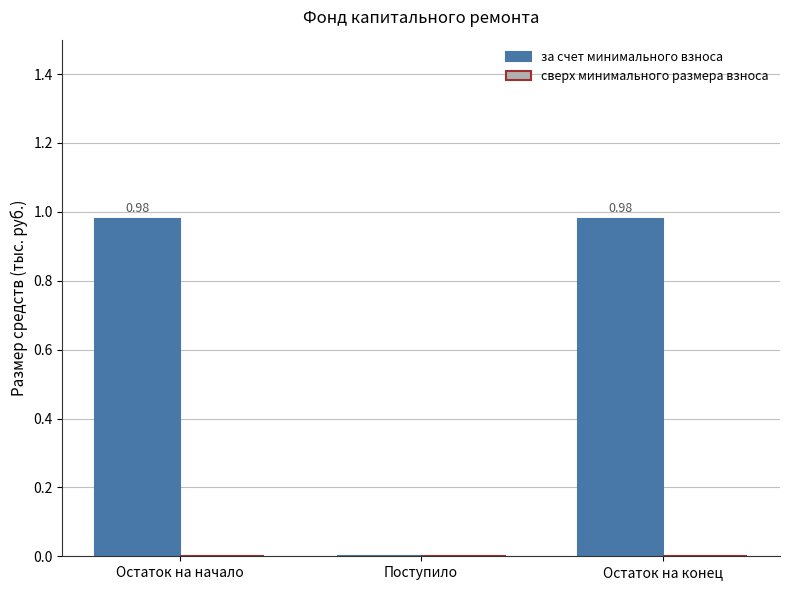

What is the change in value from Остаток на начало to Поступило?

-1.0